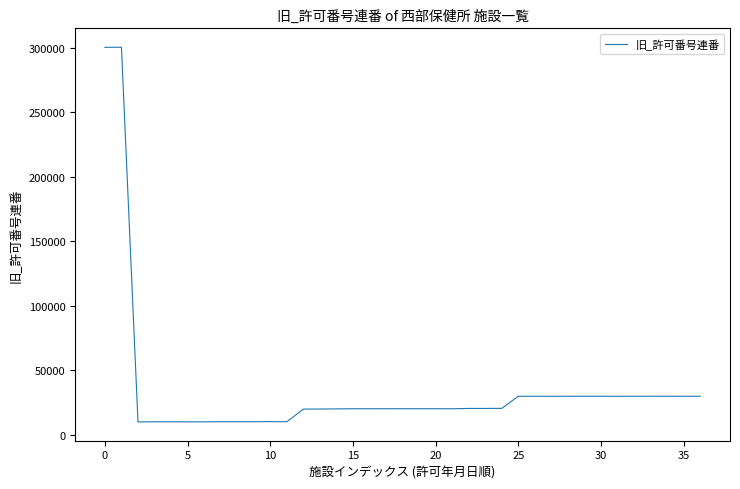

What is the maximum value shown in the chart?

300436